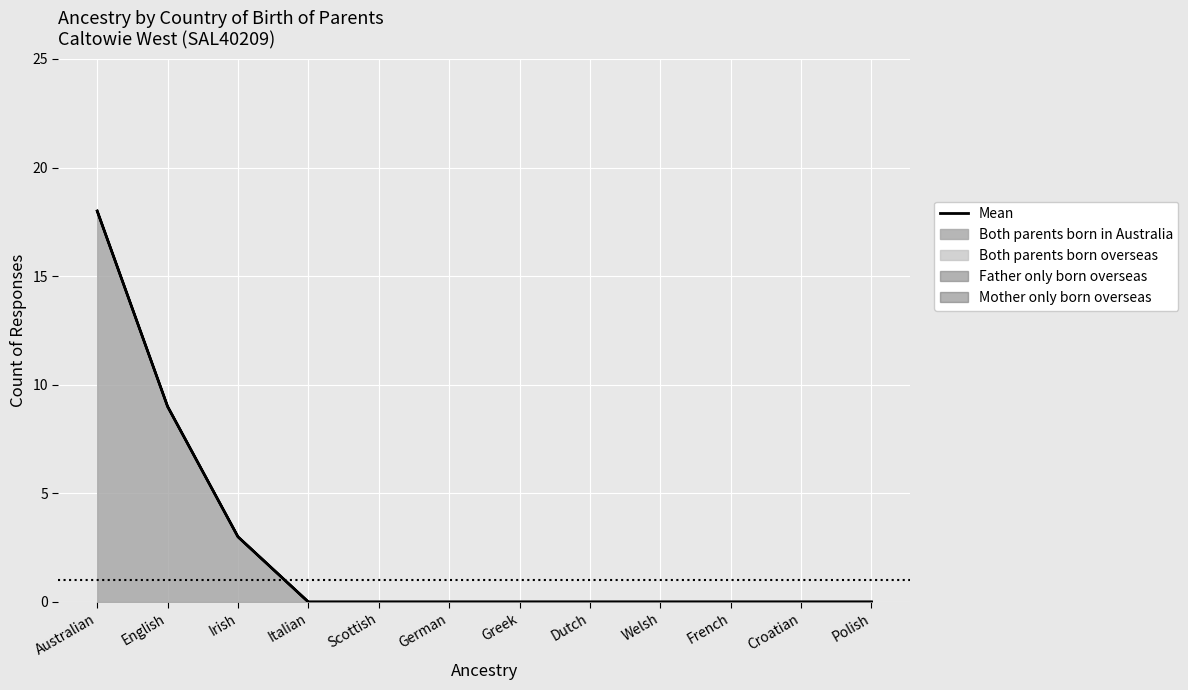

At which category does the chart reach its peak across all series?

Australian